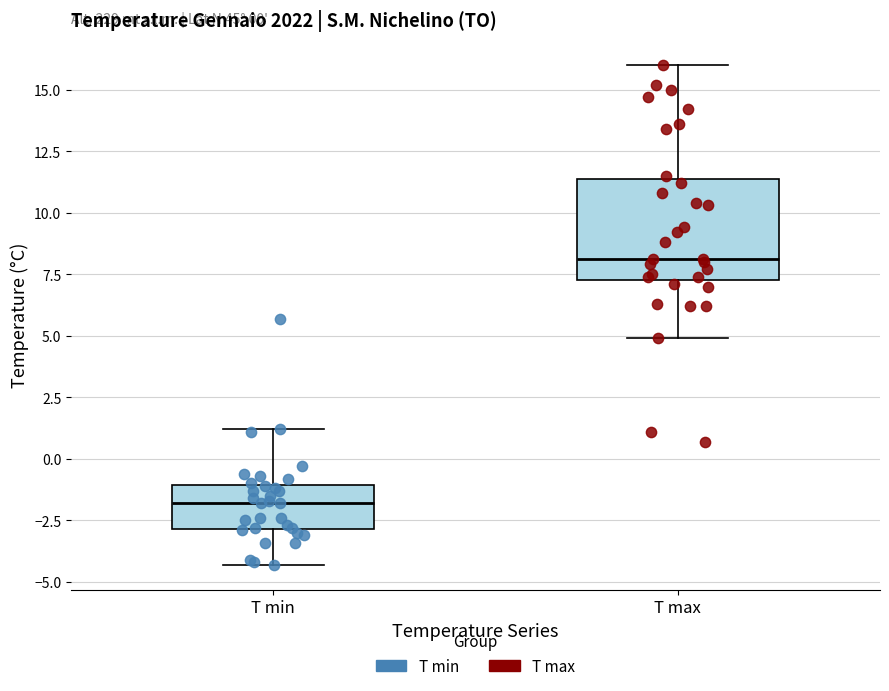

Which box is the tallest, from its lower edge to its upper edge?

T max